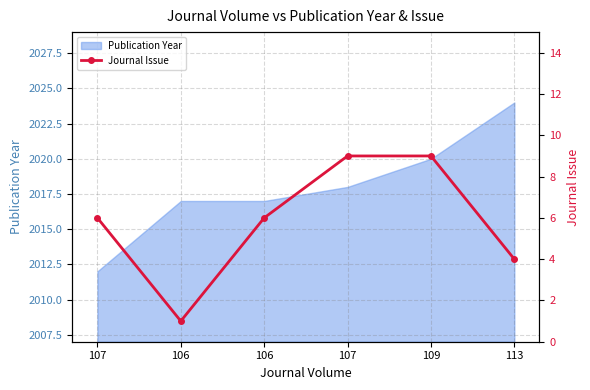

Does the chart have visible grid lines?

Yes